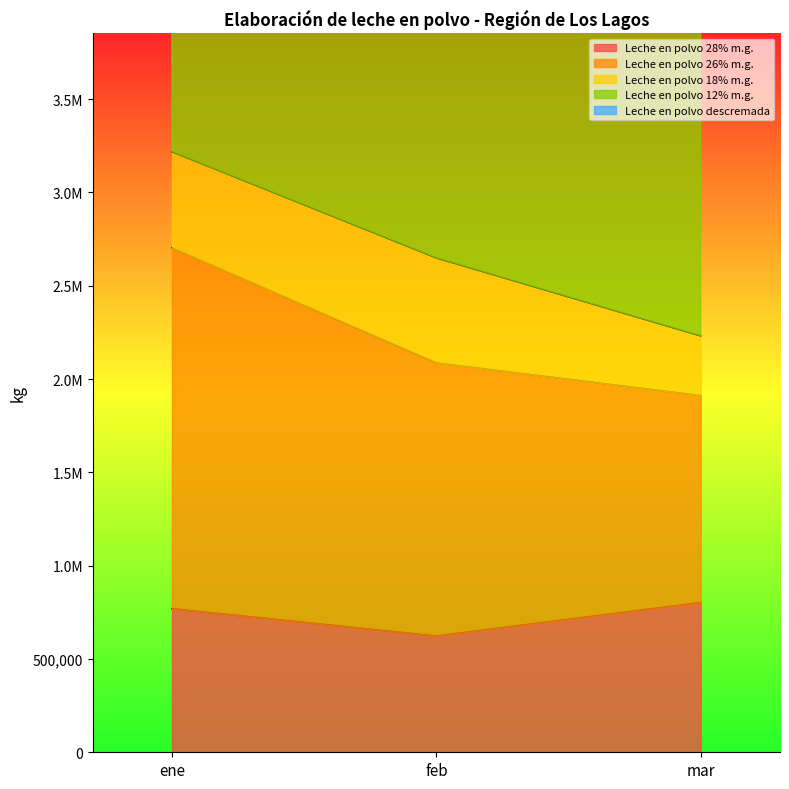

What is the difference between the highest and lowest values at mar?

4703743